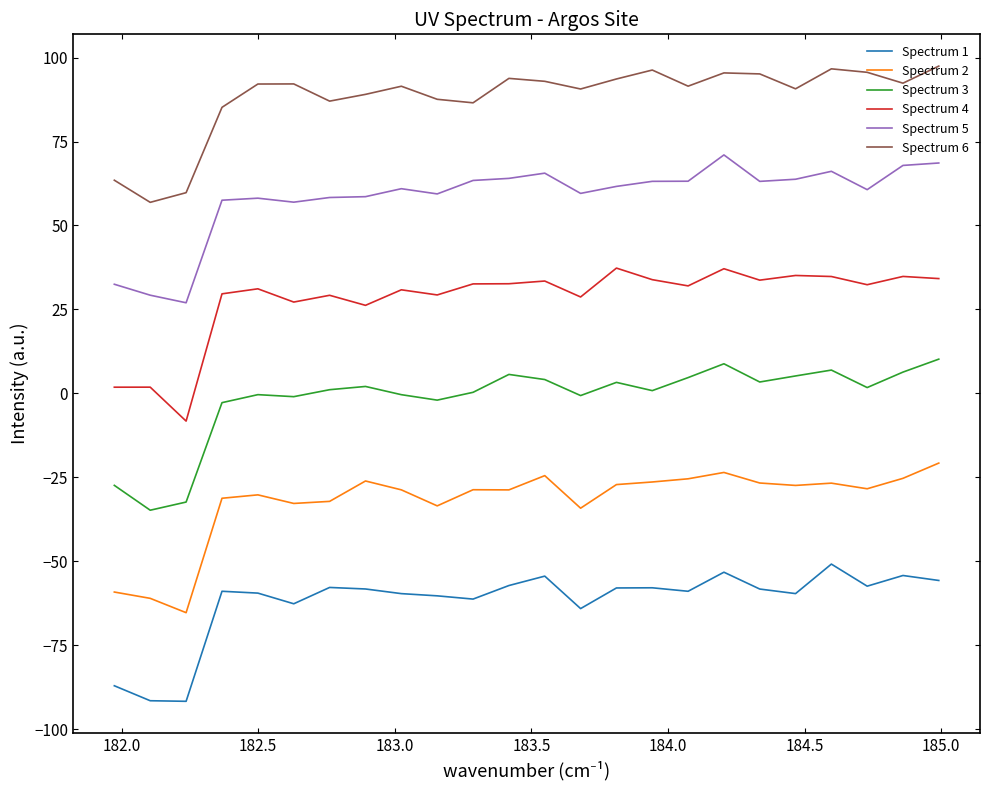

Which series has the largest total across all categories?

Spectrum 6